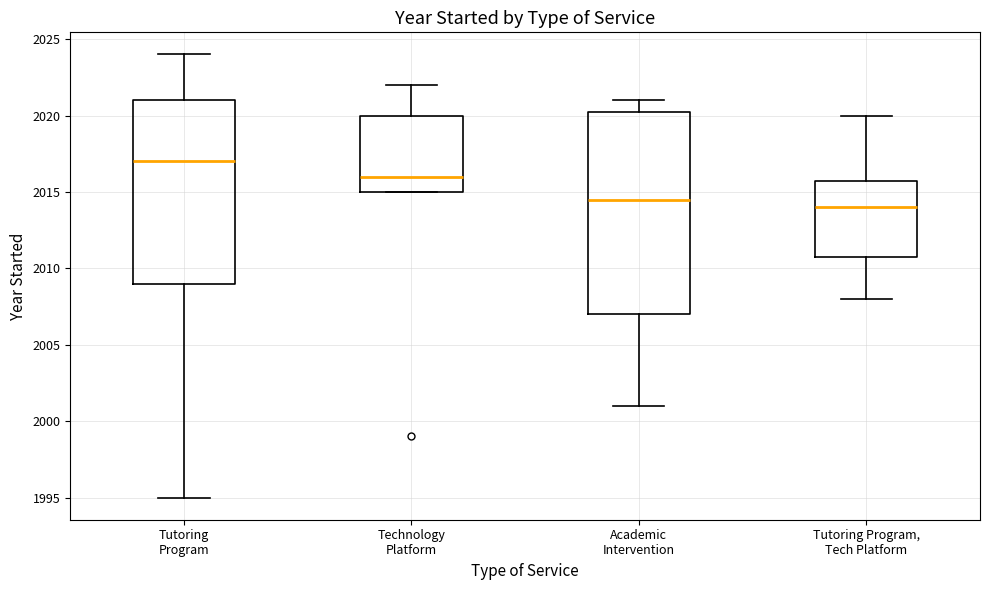

Reading left to right, transcribe this box plot: for each box, give where its median line is, the range the box spans, and where its two whiskers end, as read against the y-axis. The values are not printed on the chart, so give them approximately, as read against the axis.

Tutoring Program: median 2017.0, box 2009.0 to 2021.0, whiskers 1995.0 to 2024.0
Technology Platform: median 2016.0, box 2015.0 to 2020.0, whiskers 2015.0 to 2022.0
Academic Intervention: median 2014.5, box 2007.0 to 2020.5, whiskers 2001.0 to 2021.0
Tutoring Program, Tech Platform: median 2014.0, box 2011.0 to 2016.0, whiskers 2008.0 to 2020.0